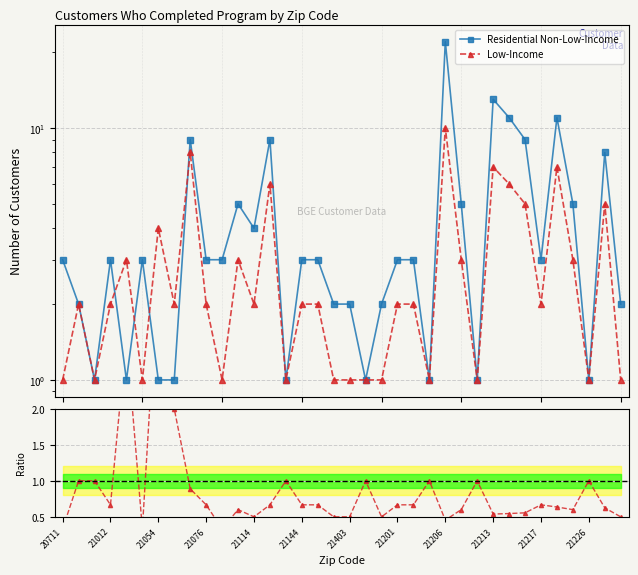

How many lines are shown in the chart?

2